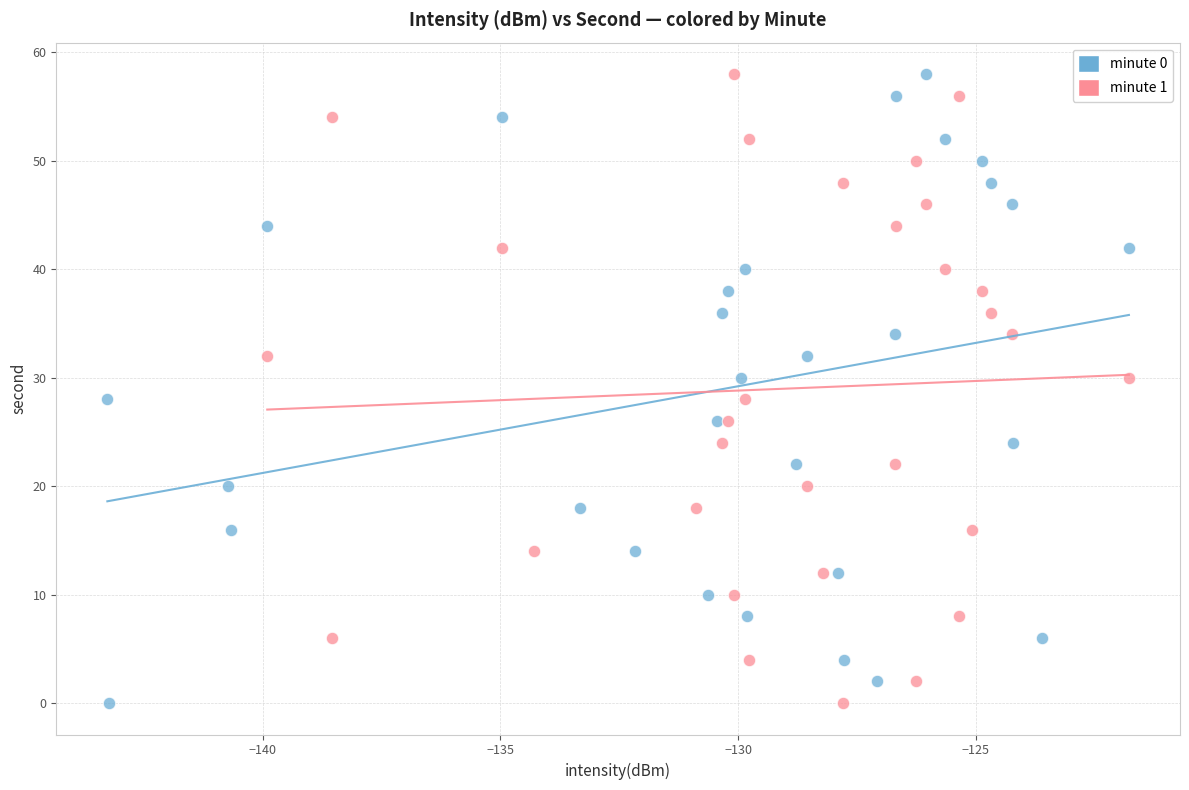

What are all the series names shown in the legend?

minute 0, minute 1